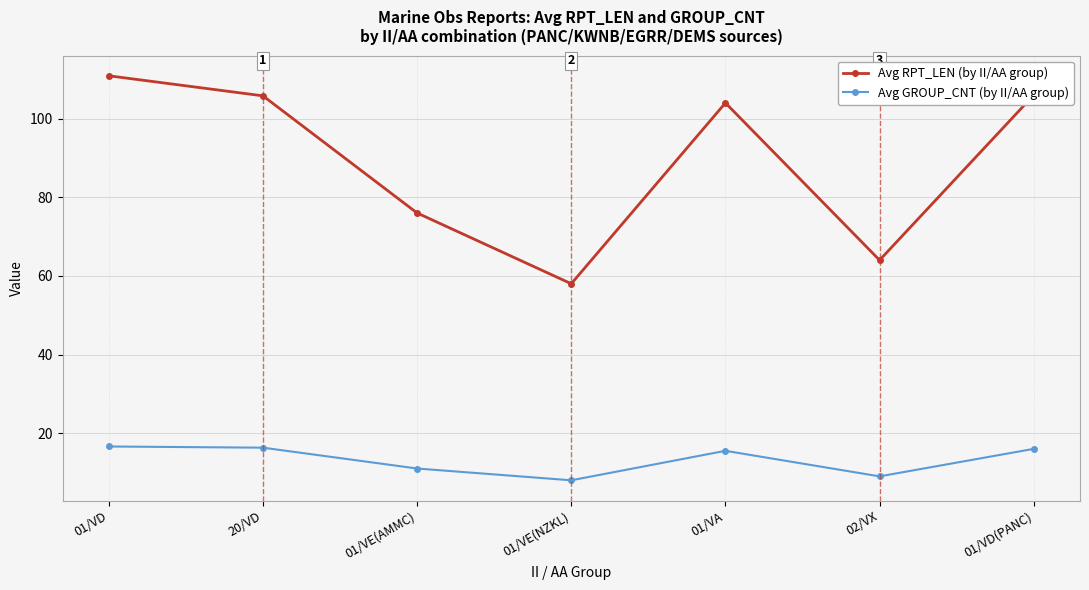

List the series in order of their overall mean, lowest first.

Avg GROUP_CNT (by II/AA group), Avg RPT_LEN (by II/AA group)